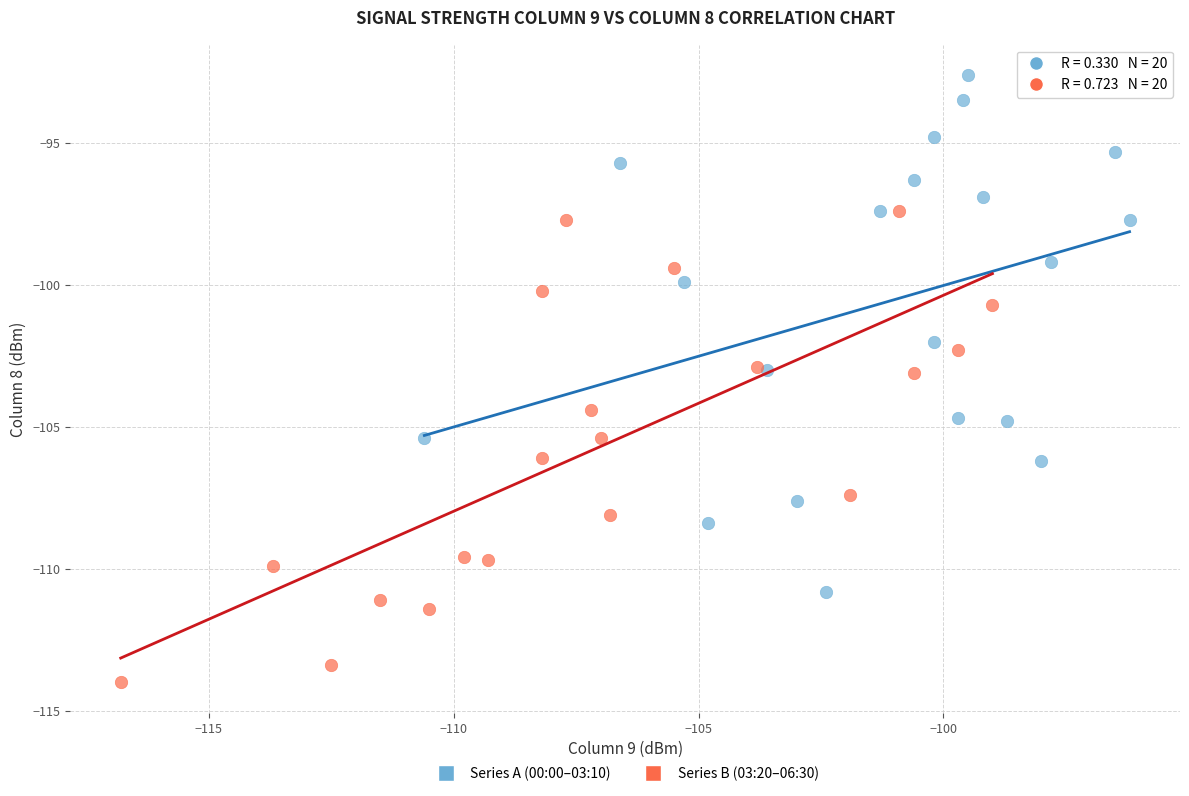

Which series contains the lowest Y value?

Series B (03:20–06:30)